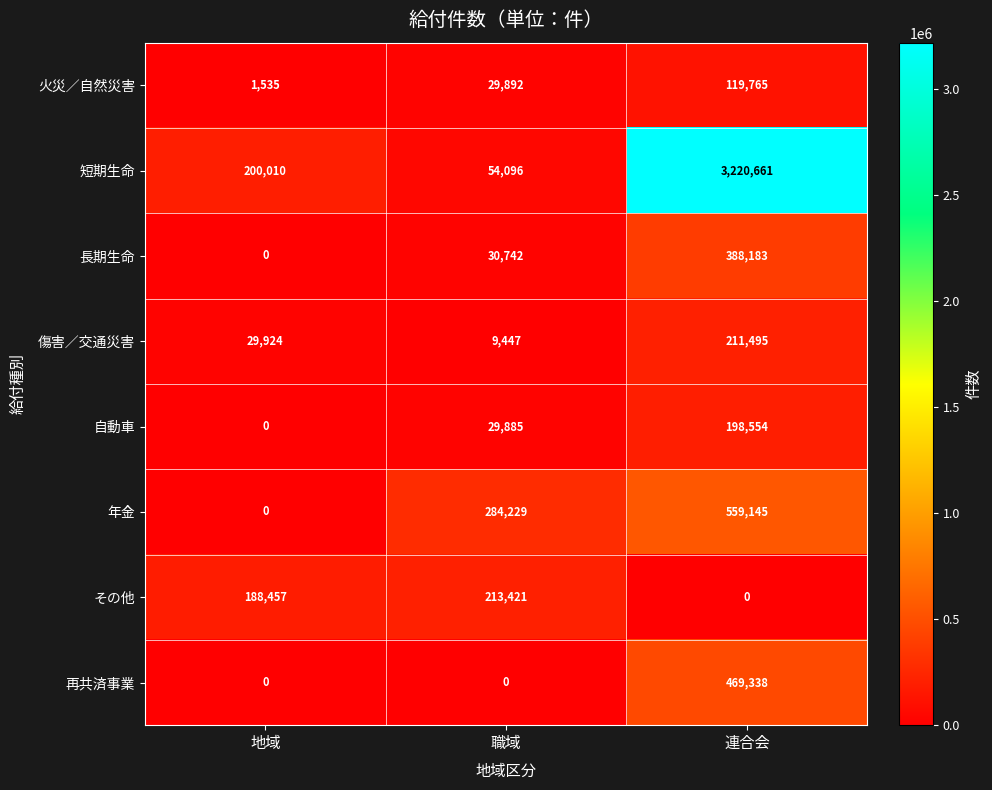

What is the average value of the 短期生命 series?

1158256